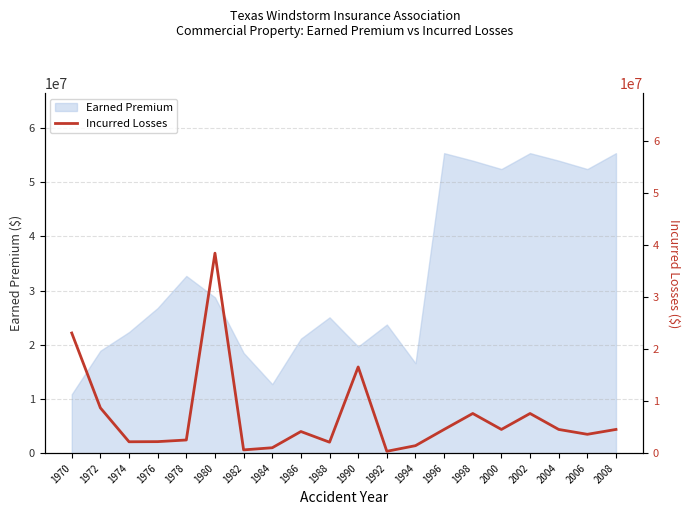

The value of Earned Premium at 1970 is 5365846. True or false?

False